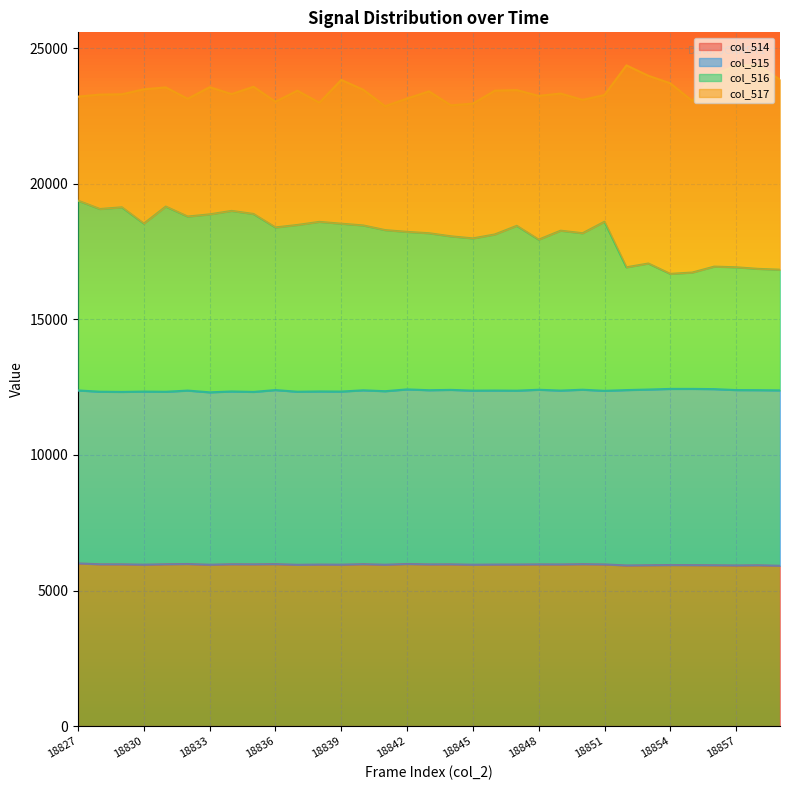

What is the value of the col_514 point at the 8th from the left?

5970.1